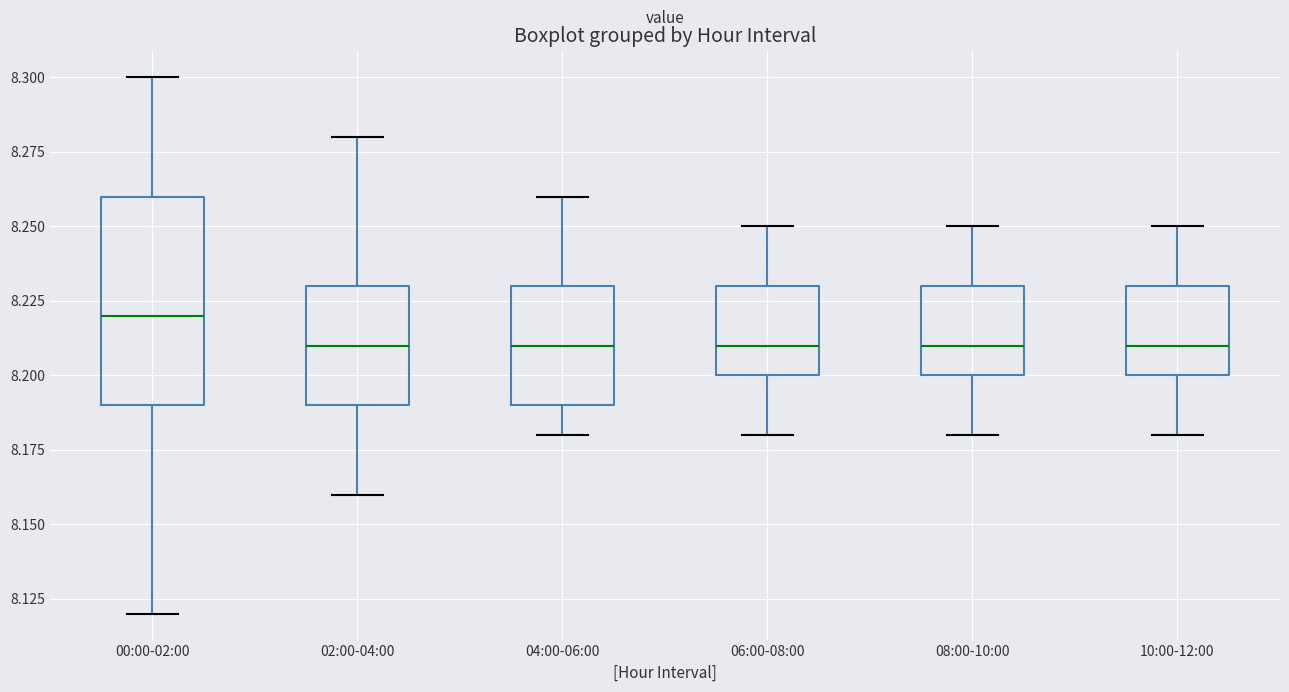

Reading left to right, transcribe this box plot: for each box, give where its median line is, the range the box spans, and where its two whiskers end, as read against the y-axis. The values are not printed on the chart, so give them approximately, as read against the axis.

00:00-02:00: median 8.22, box 8.19 to 8.26, whiskers 8.12 to 8.30
02:00-04:00: median 8.21, box 8.19 to 8.23, whiskers 8.16 to 8.28
04:00-06:00: median 8.21, box 8.19 to 8.23, whiskers 8.18 to 8.26
06:00-08:00: median 8.21, box 8.20 to 8.23, whiskers 8.18 to 8.25
08:00-10:00: median 8.21, box 8.20 to 8.23, whiskers 8.18 to 8.25
10:00-12:00: median 8.21, box 8.20 to 8.23, whiskers 8.18 to 8.25